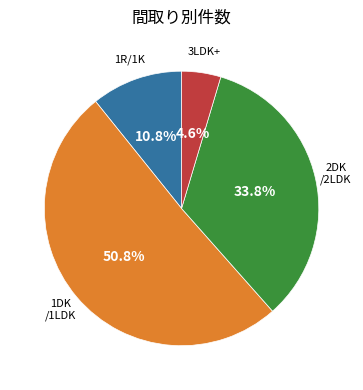

Is there a majority slice in this chart?

Yes